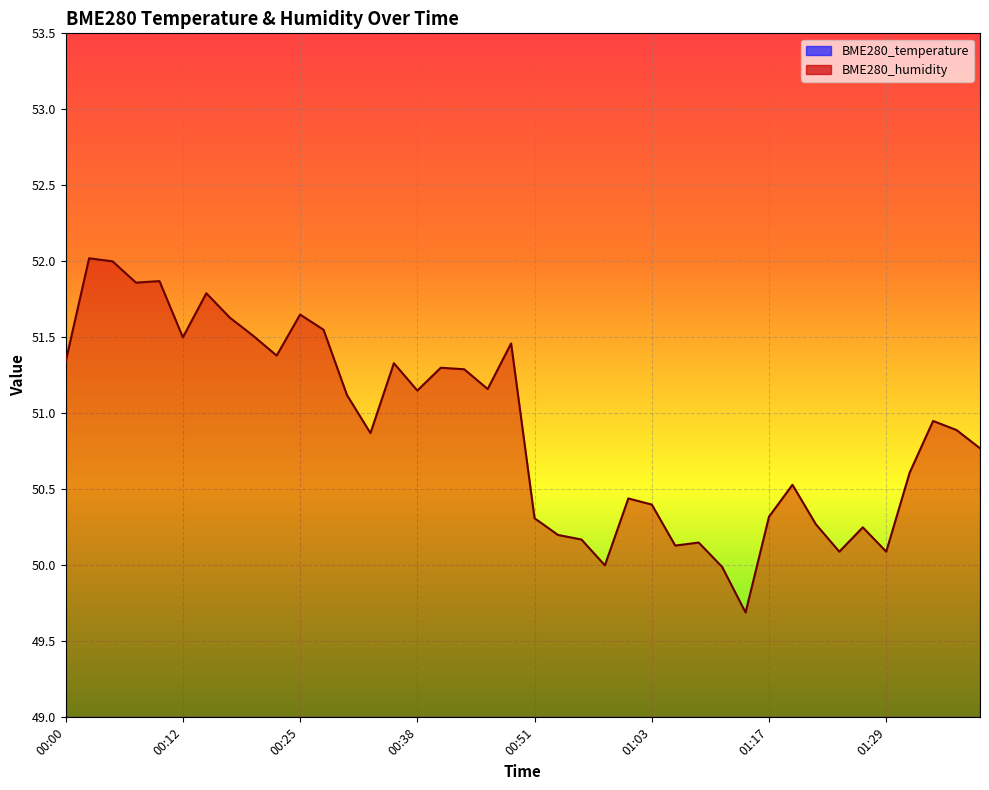

What are all the series names shown in the legend?

BME280_temperature, BME280_humidity